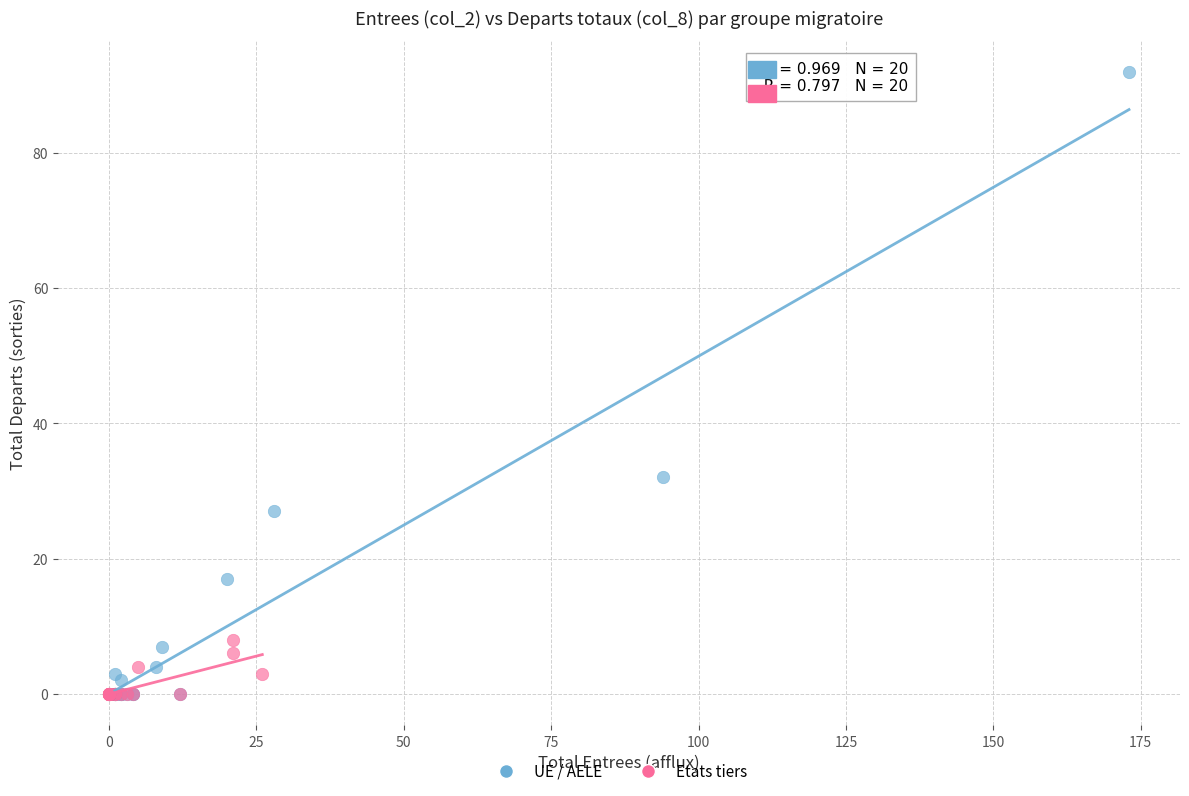

Which series contains the highest Y value?

UE / AELE